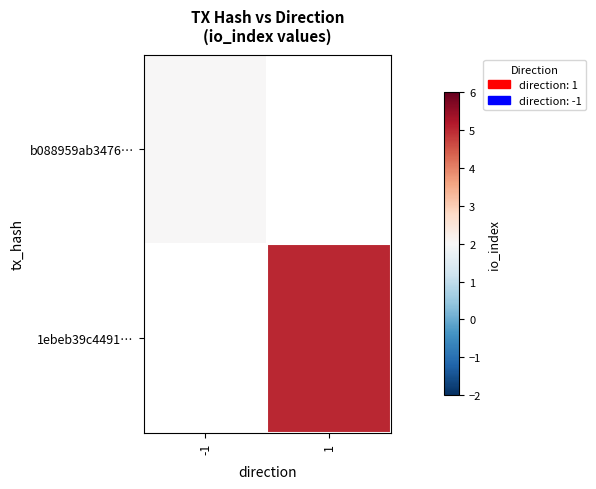

Which series has the largest range (max minus min)?

b088959ab3476…